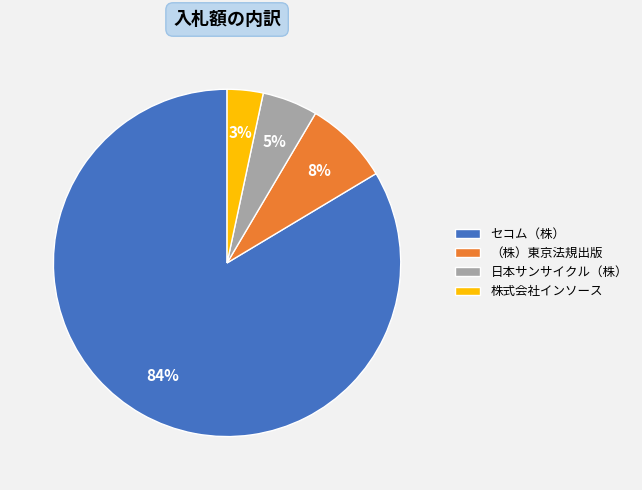

Which category has the biggest portion of the pie?

セコム（株）